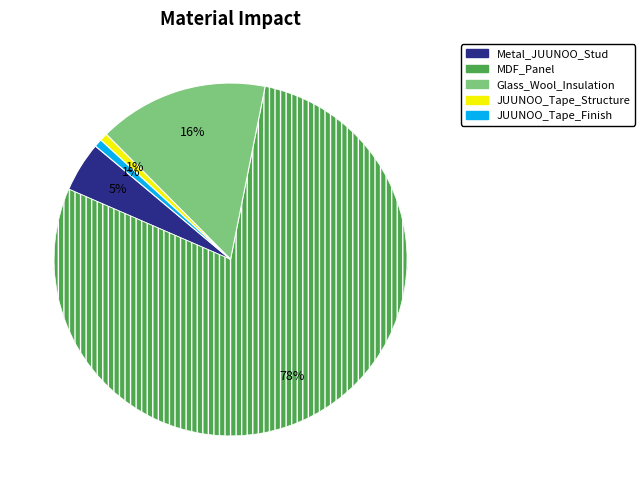

How many slices are in this pie chart?

5